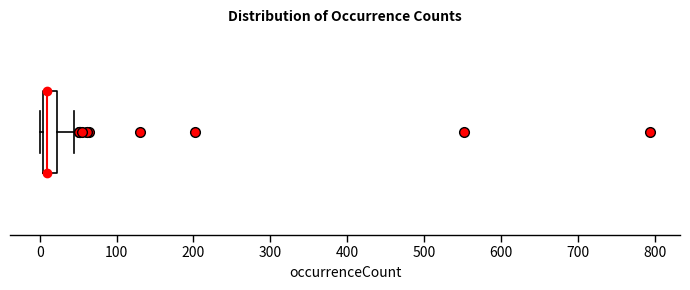

Transcribe this box plot: give where the median line is, the range the box spans, and where the two whiskers end, as read against the x-axis. The values are not printed on the chart, so give them approximately, as read against the axis.

median 10, box 0 to 20, whiskers 0 to 50